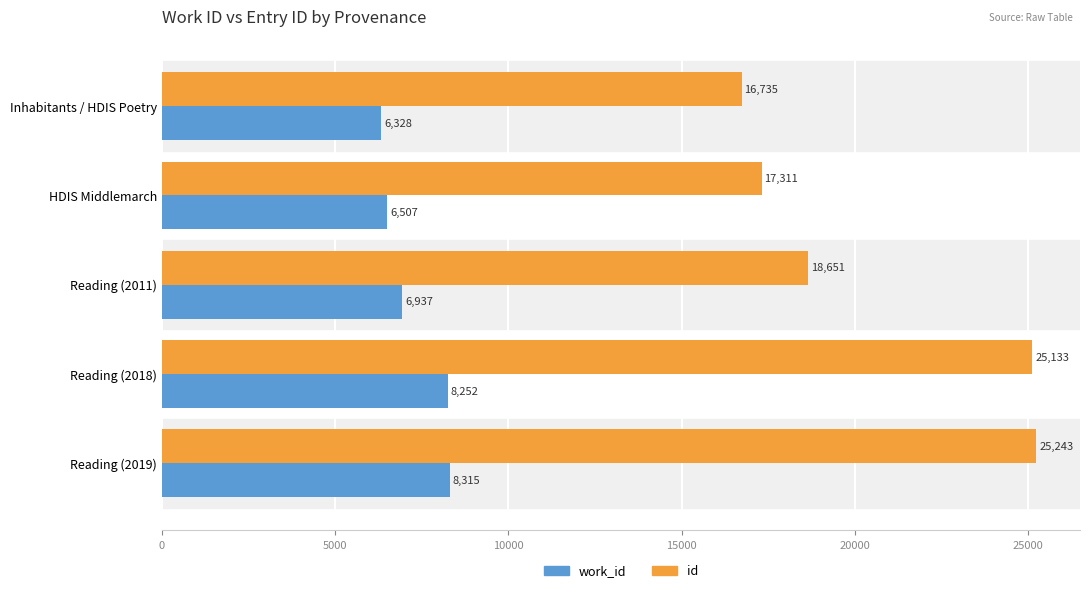

What is the sum of all id values?

103073